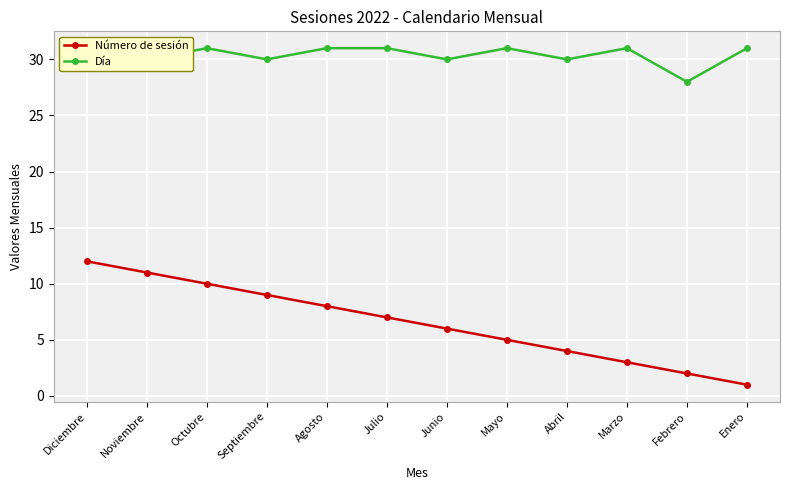

At how many categories does at least one series exceed 28?

11